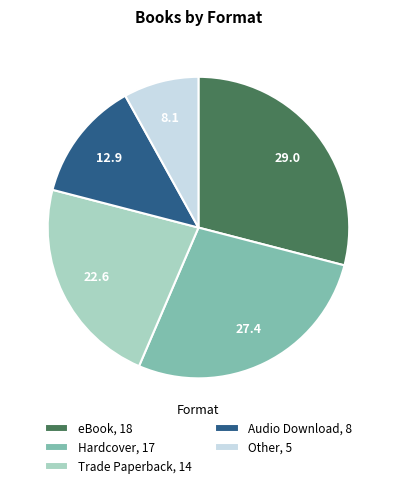

Does any single category account for the majority?

No